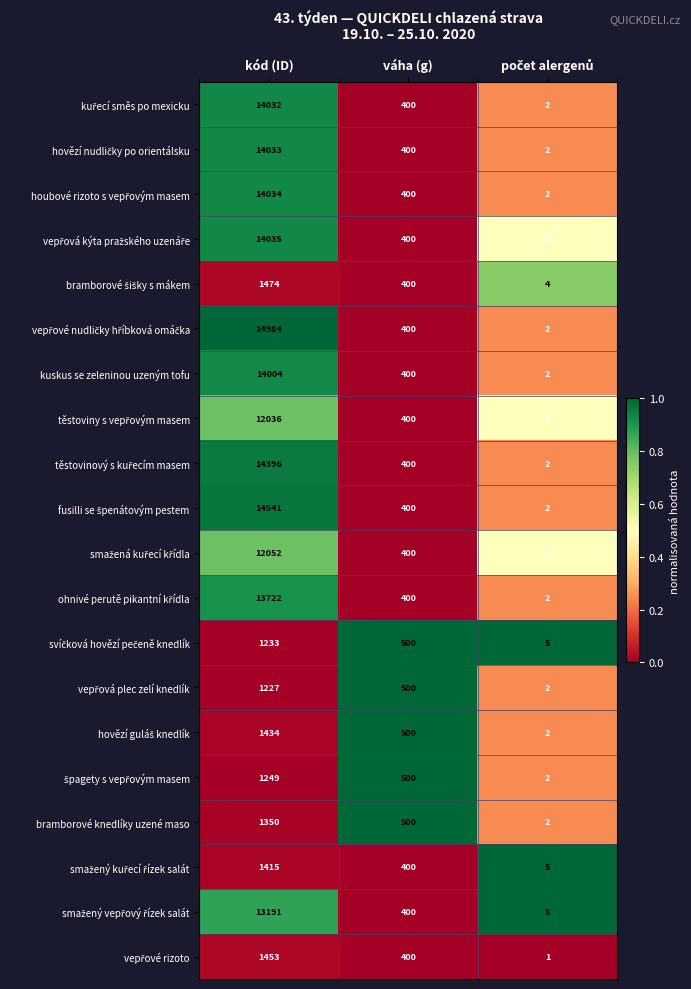

What is the sum of all kuskus se zeleninou uzeným tofu values?

14406